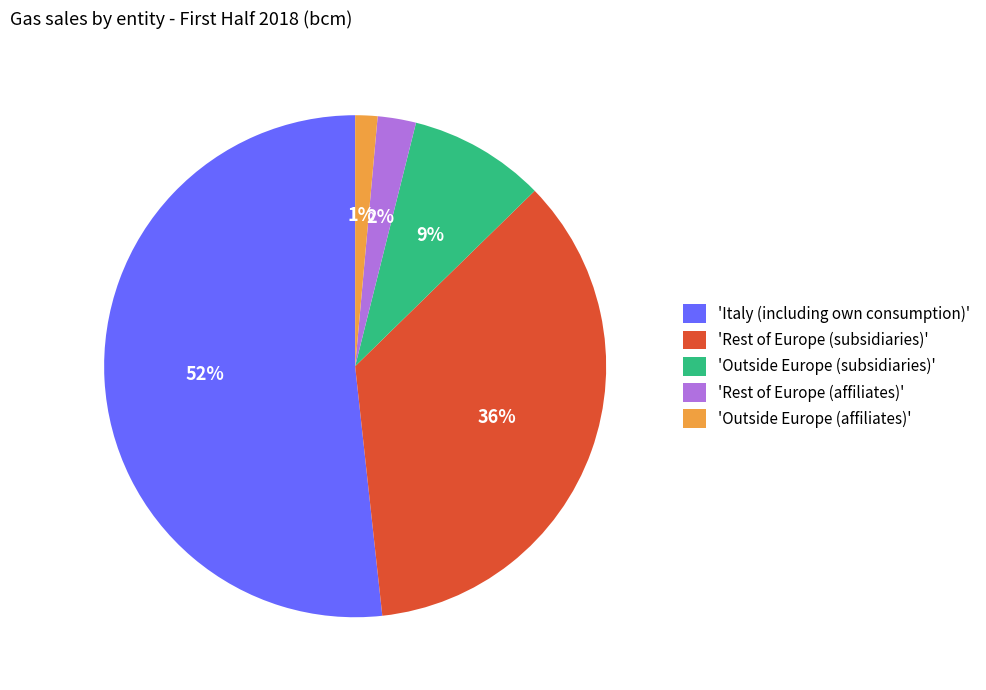

Is the sum of 'Outside Europe (subsidiaries)' and 'Rest of Europe (subsidiaries)' greater than half?

No